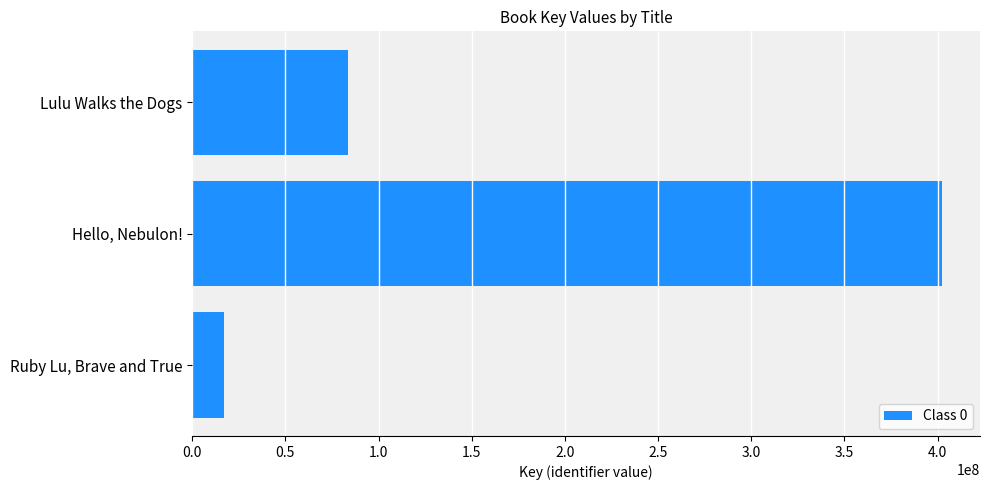

True or false: the data shows 402594051 at Hello, Nebulon!.

True